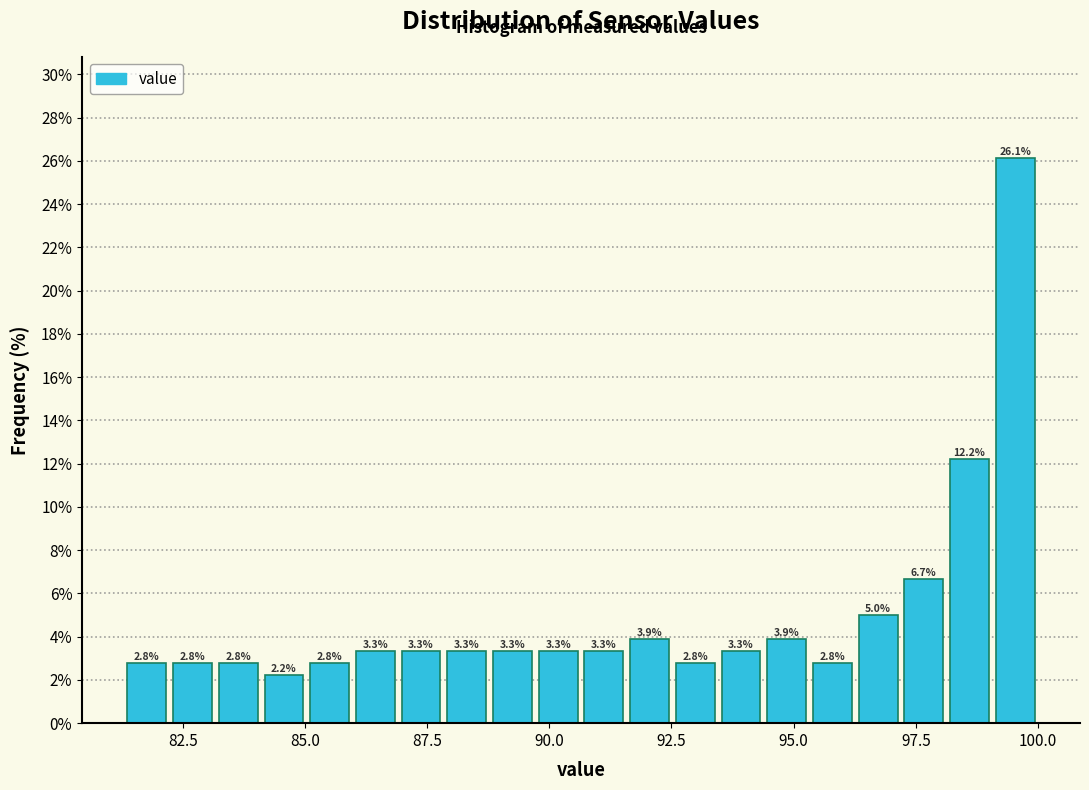

Around what value on the x-axis is the tallest bar? Give the approximate position of its centre, as read against the axis.

99.5